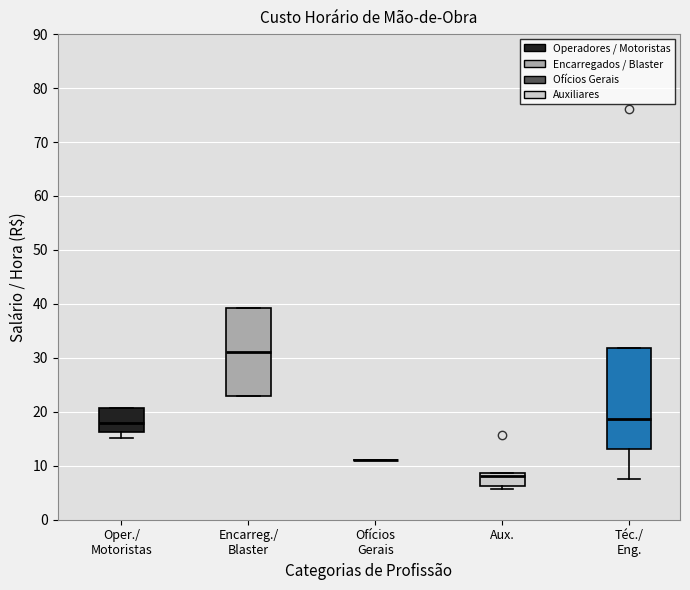

Where does the median line of the box for Encarreg./ Blaster sit on the y-axis? The values are not printed on the chart, so give them approximately, as read against the axis.

31